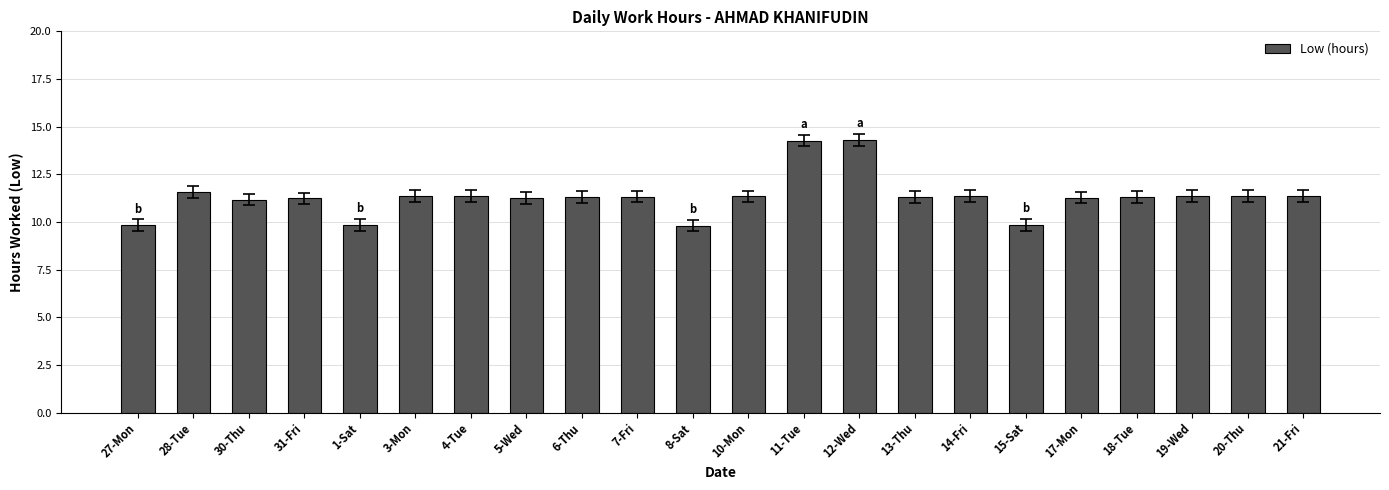

What is the sum of all values?

249.1